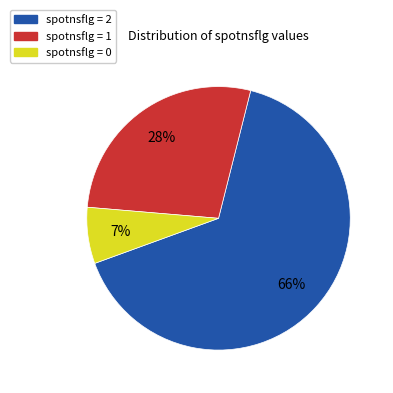

To the nearest percent, what is the average slice percentage?

33%